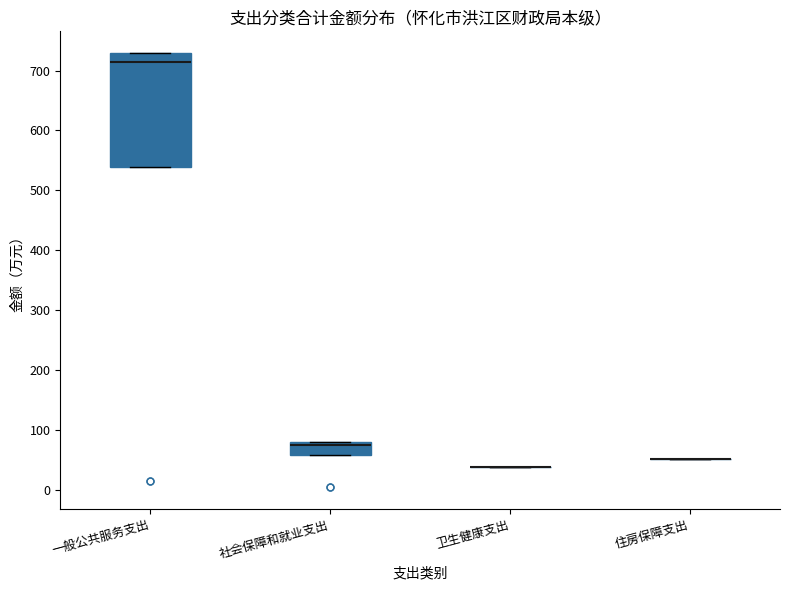

Comparing the boxes themselves (not the whiskers), which one is the tallest?

一般公共服务支出